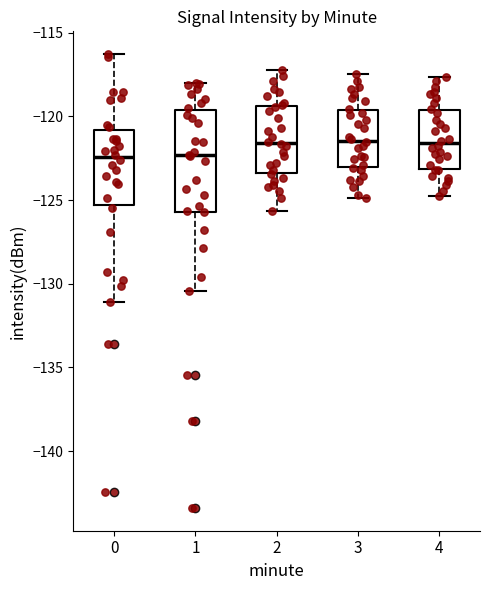

Reading left to right, read every box against the y-axis: the position of its median line, the range the box covers, and the ends of its whiskers. The values are not printed on the chart, so give them approximately, as read against the axis.

0: median -122.5, box -125.5 to -121.0, whiskers -131.0 to -116.5
1: median -122.5, box -125.5 to -119.5, whiskers -130.5 to -118.0
2: median -121.5, box -123.5 to -119.5, whiskers -125.5 to -117.0
3: median -121.5, box -123.0 to -119.5, whiskers -125.0 to -117.5
4: median -121.5, box -123.0 to -119.5, whiskers -125.0 to -117.5